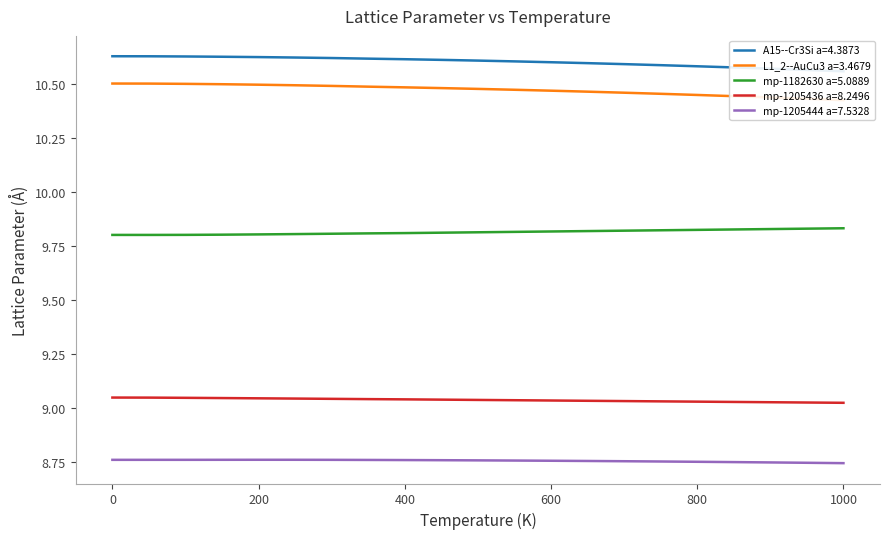

What is the value of the mp-1205444 a=7.5328 point at the 11th from the left?

8.8